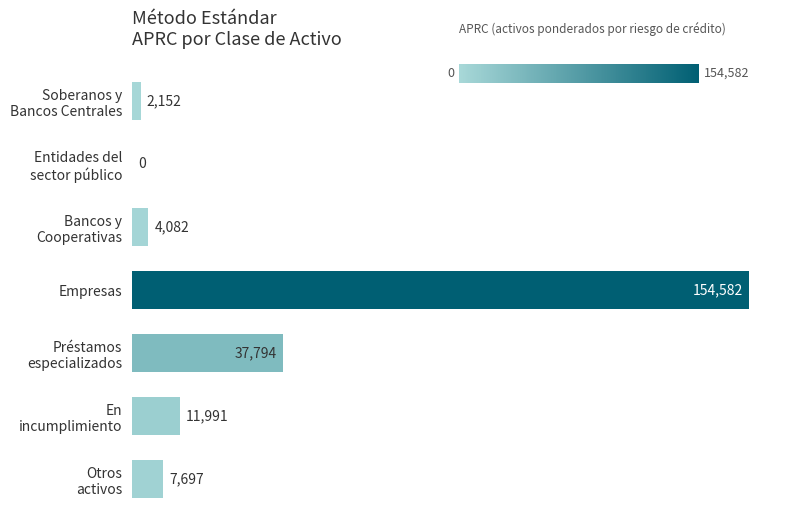

What is the maximum value shown in the chart?

154582.4